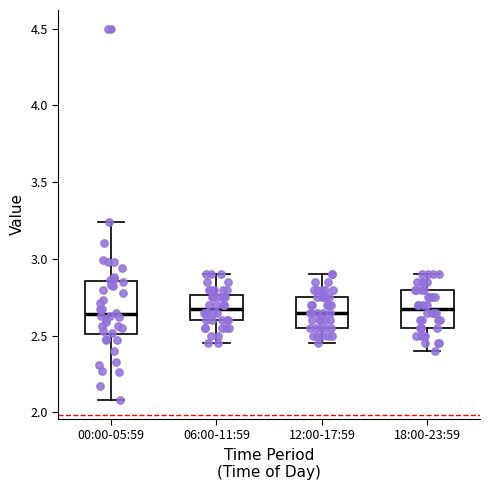

Reading left to right, read every box against the y-axis: the position of its median line, the range the box covers, and the ends of its whiskers. The values are not printed on the chart, so give them approximately, as read against the axis.

00:00-05:59: median 2.65, box 2.50 to 2.85, whiskers 2.10 to 3.25
06:00-11:59: median 2.70, box 2.60 to 2.75, whiskers 2.45 to 2.90
12:00-17:59: median 2.65, box 2.55 to 2.75, whiskers 2.45 to 2.90
18:00-23:59: median 2.70, box 2.55 to 2.80, whiskers 2.40 to 2.90